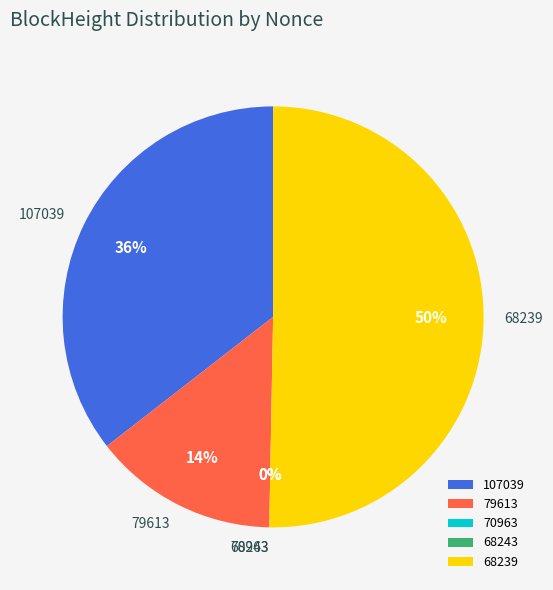

What portion of the pie excludes 79613?

85.8%